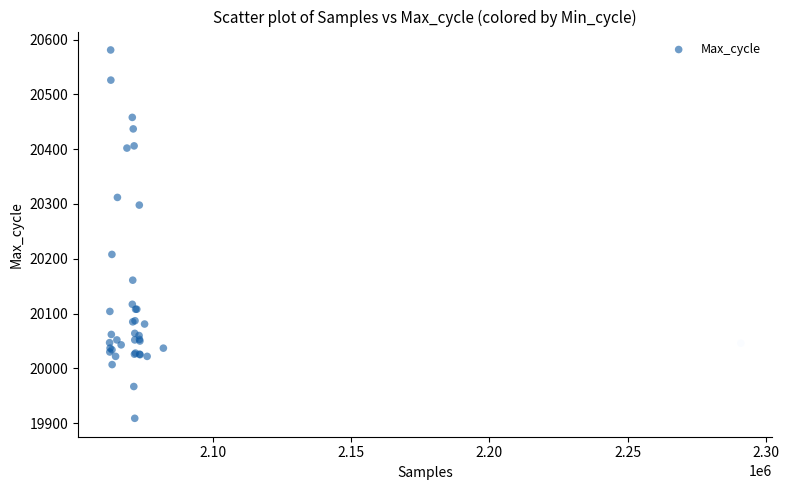

What Y value in the scatter plot is closest to 20245?

20208